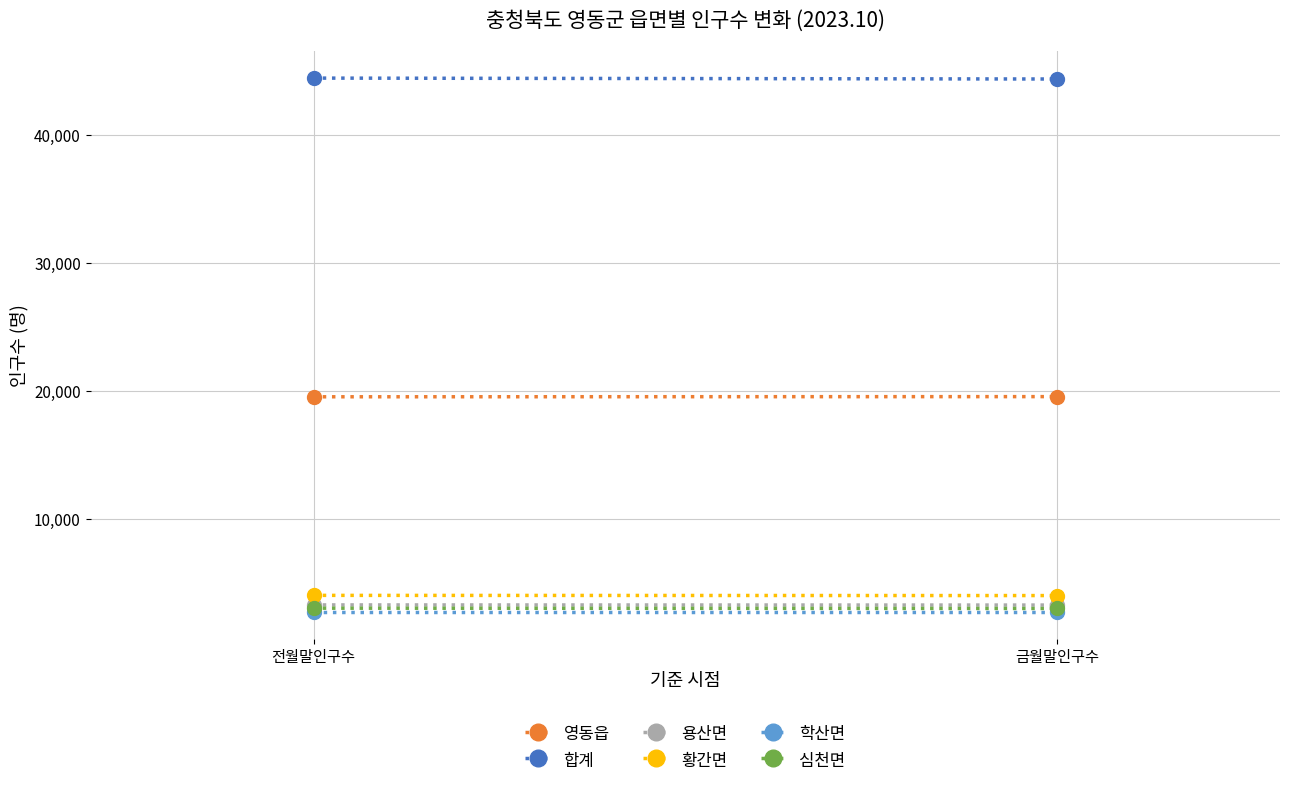

What is the value of the 황간면 point at the 2nd from the left?

3986